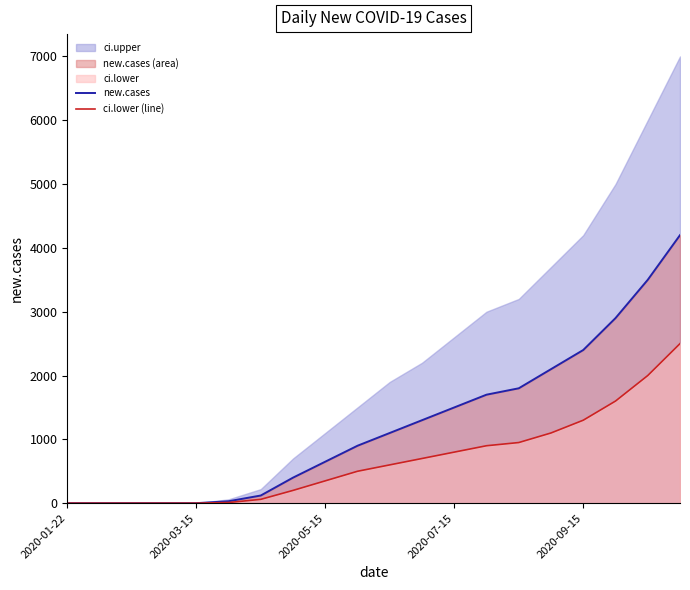

What is the maximum value for new.cases?

4200